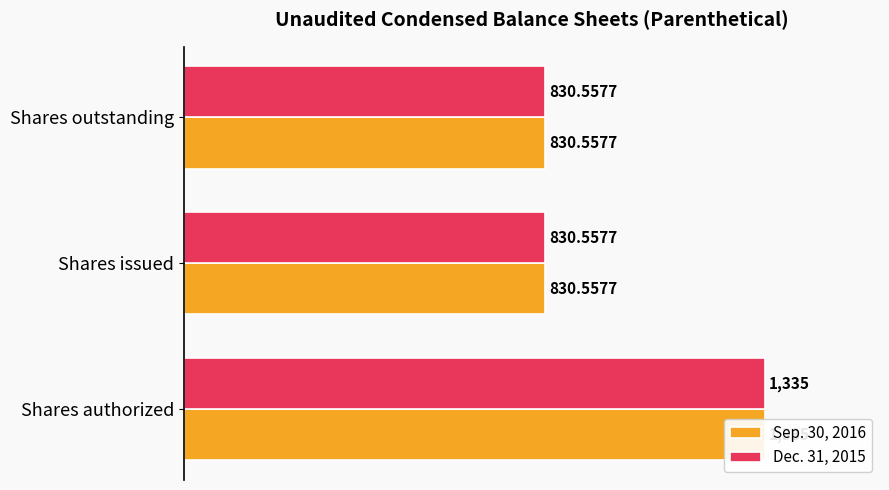

List the series in order of their peak value, lowest first.

Sep. 30, 2016, Dec. 31, 2015